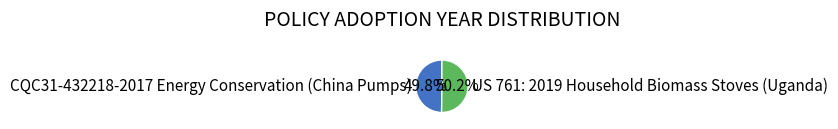

To the nearest percent, what percentage of the pie is CQC31-432218-2017 Energy Conservation (China Pumps)?

50%